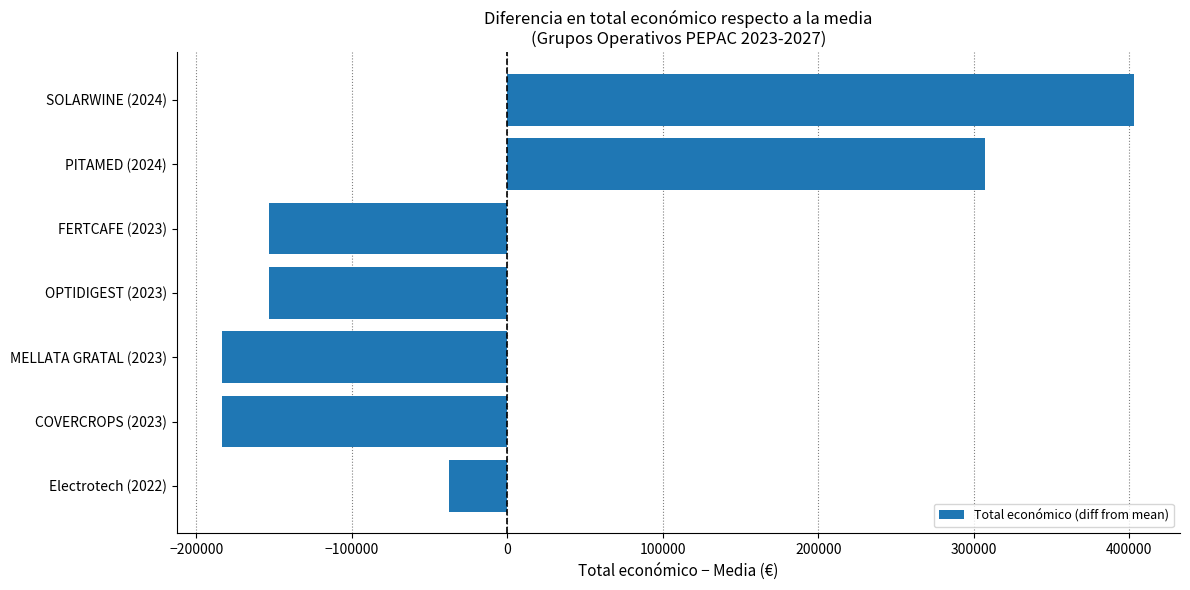

The value at SOLARWINE (2024) is 226759.2. True or false?

False